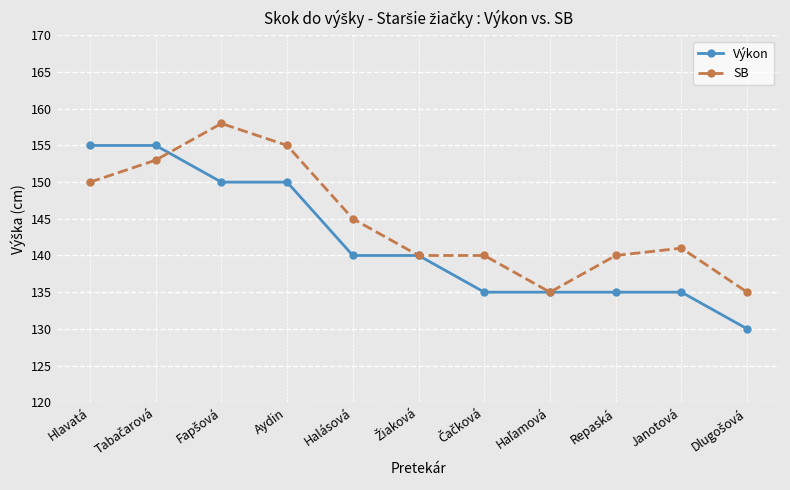

Which series has the largest range (max minus min)?

Výkon